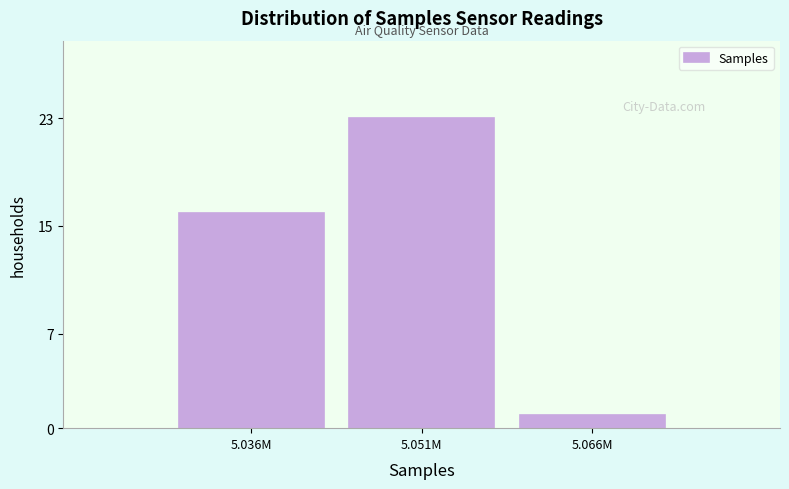

Reading left to right, transcribe all the data shown in this chart.

16	23	1